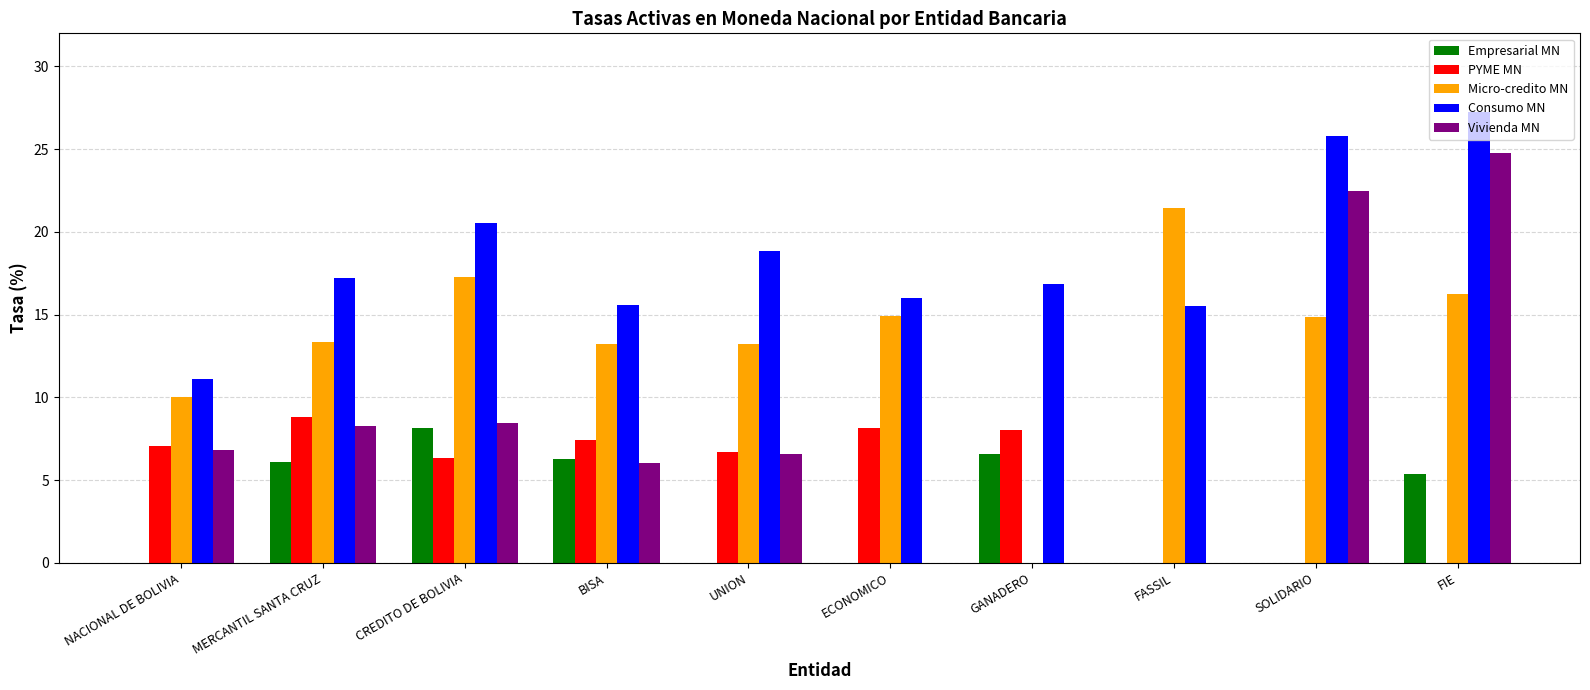

Is the value of Empresarial MN at CREDITO DE BOLIVIA greater than the value of Vivienda MN at BISA?

Yes